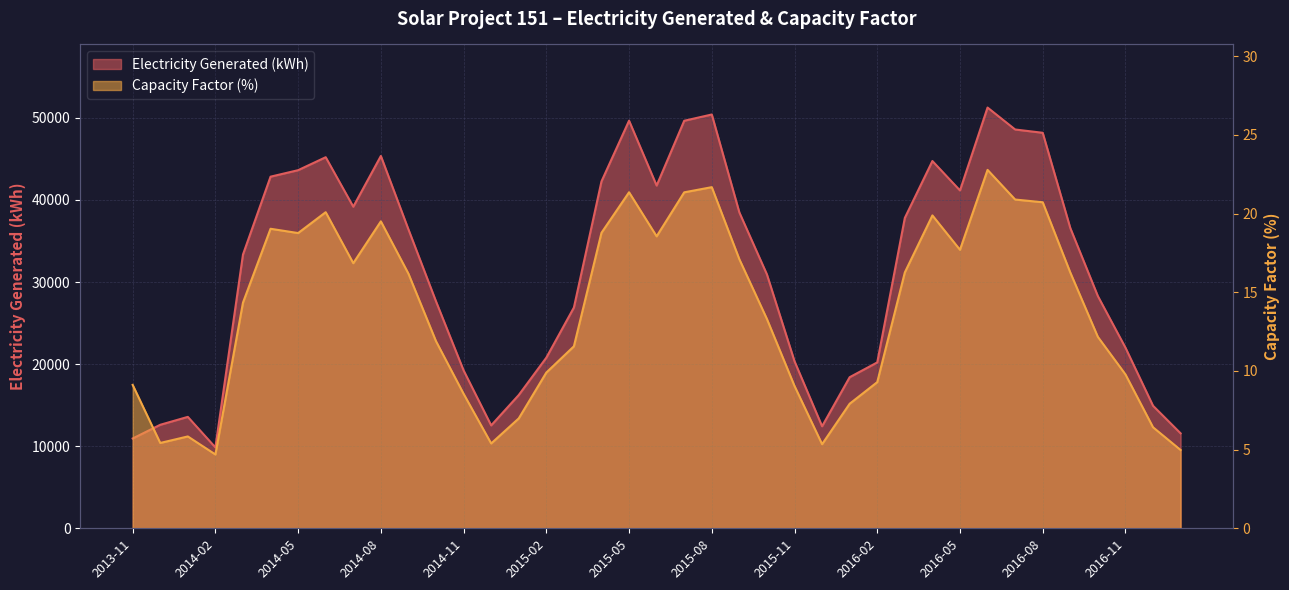

At which label is Electricity Generated (kWh) closest to 30554?

2015-10